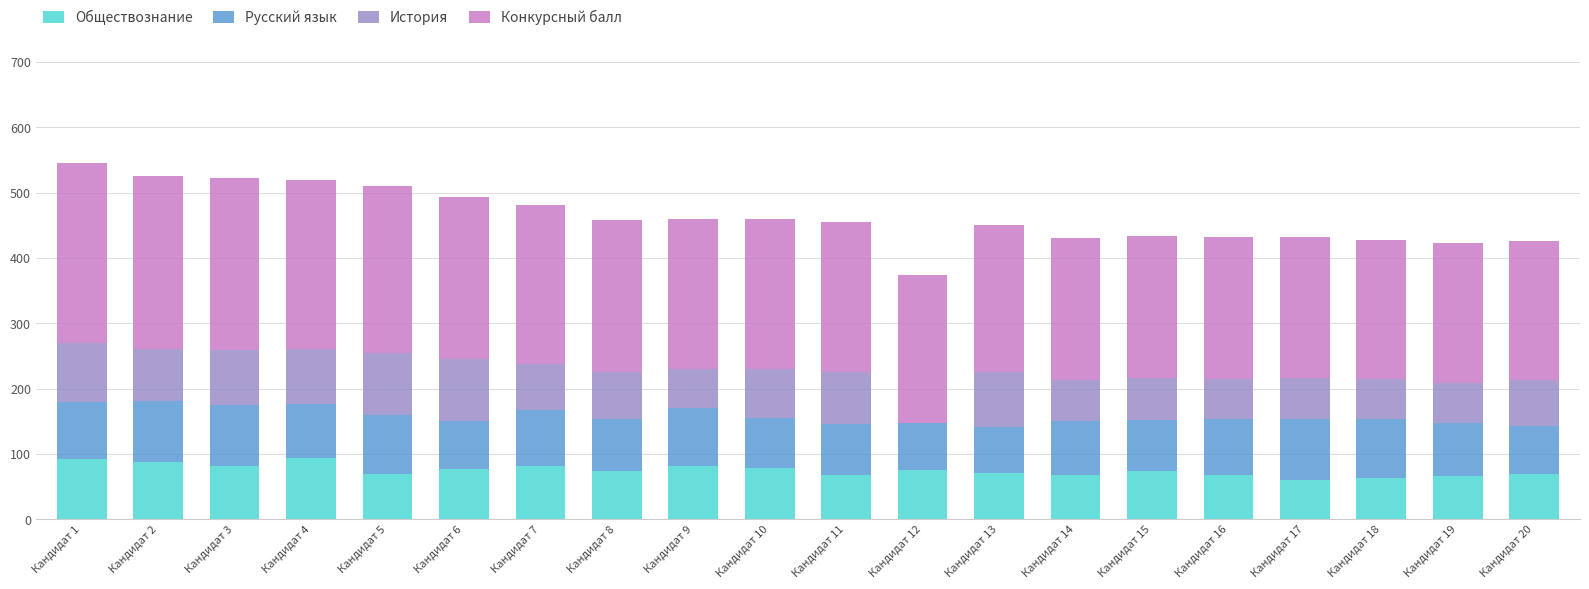

The value of Обществознание at Кандидат 15 is 48. True or false?

False